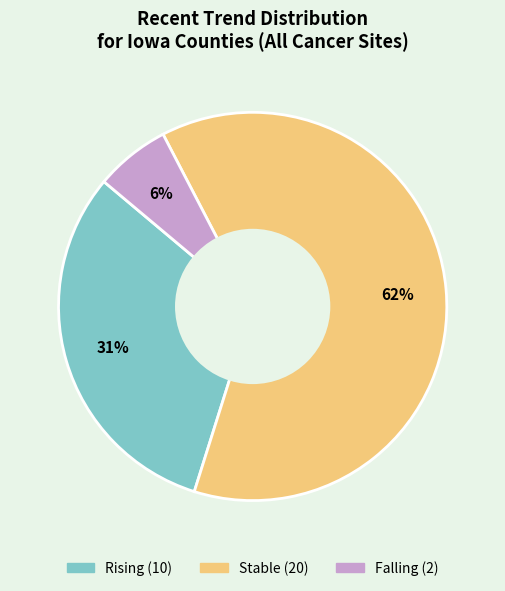

Does any single category account for the majority?

Yes